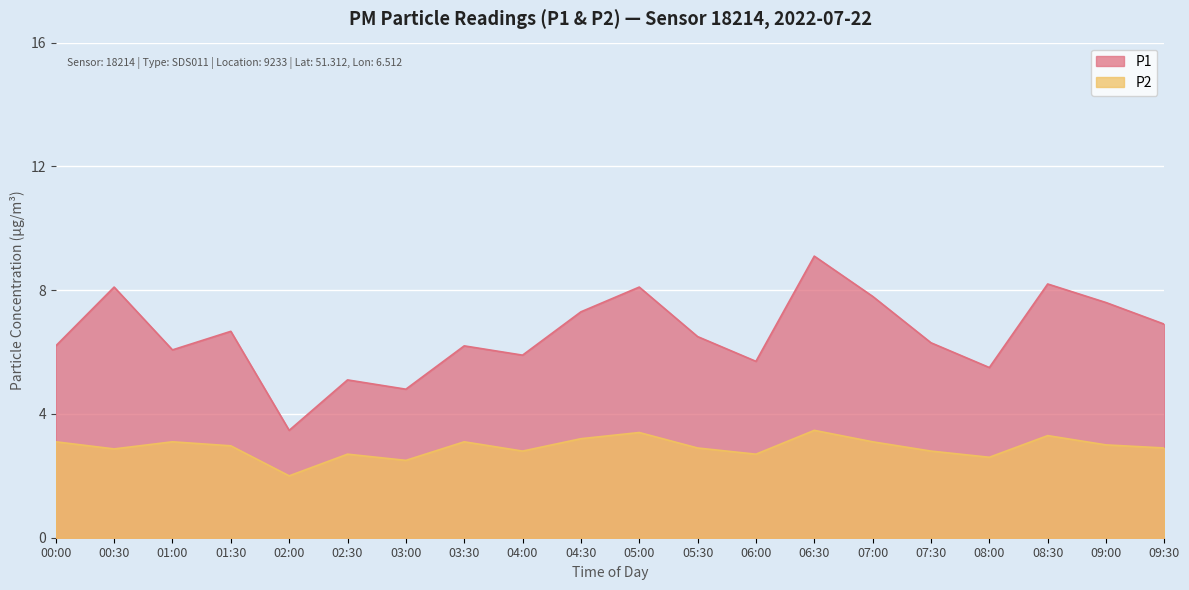

What is the difference between the P2 values at 07:30 and 09:00?

0.2